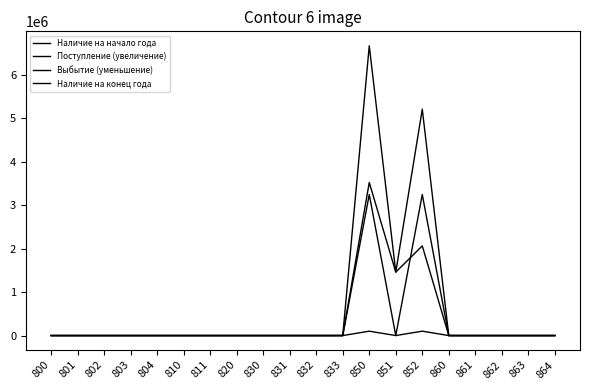

Reading right to left, transcribe all the data shown in this chart.

Наличие на начало года: 0.0	0.0	0.0	0.0	0.0	2061565.9	1458249.7	3519815.6	0.0	0.0	0.0	0.0	1.0	0.0	0.0	0.0	0.0	0.0	0.0	0.0
Поступление (увеличение): 0.0	0.0	0.0	0.0	0.0	3241604.8	0.0	3241604.8	0.0	0.0	0.0	0.0	0.0	0.0	0.0	0.0	0.0	0.0	0.0	0.0
Выбытие (уменьшение): 0.0	0.0	0.0	0.0	0.0	100412.1	0.0	100412.1	0.0	0.0	0.0	0.0	0.0	0.0	0.0	0.0	0.0	0.0	0.0	0.0
Наличие на конец года: 0.0	0.0	0.0	0.0	0.0	5202758.6	1458249.7	6661008.3	0.0	0.0	0.0	0.0	1.0	0.0	0.0	0.0	0.0	0.0	0.0	0.0